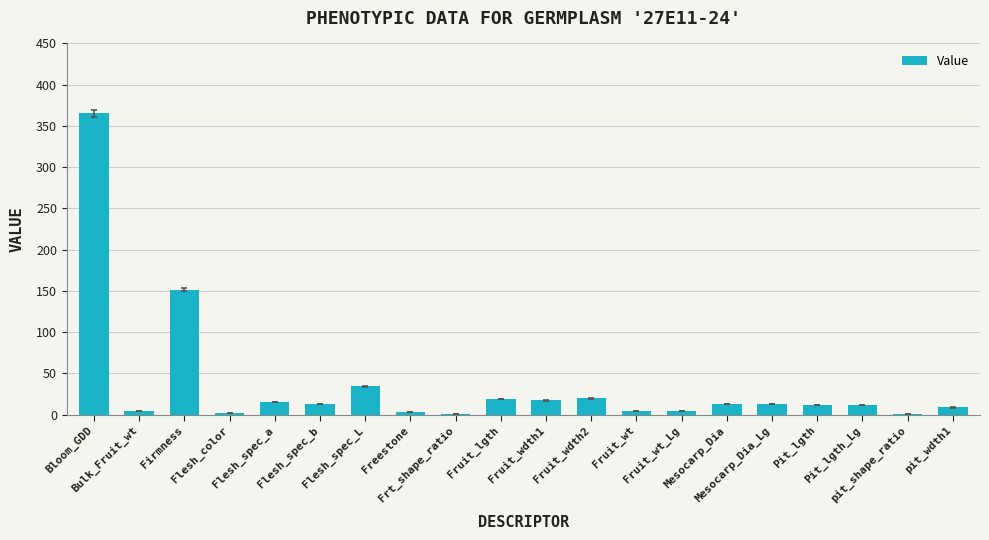

What is the maximum value shown in the chart?

365.4